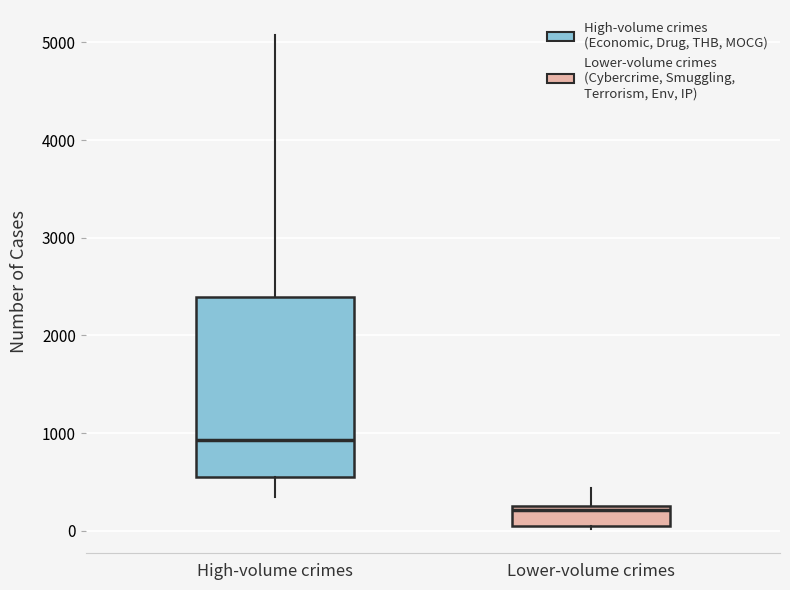

Reading left to right, transcribe this box plot: for each box, give where its median line is, the range the box spans, and where its two whiskers end, as read against the y-axis. The values are not printed on the chart, so give them approximately, as read against the axis.

High-volume crimes: median 900, box 500 to 2400, whiskers 300 to 5100
Lower-volume crimes: median 200, box 0 to 300, whiskers 0 to 400